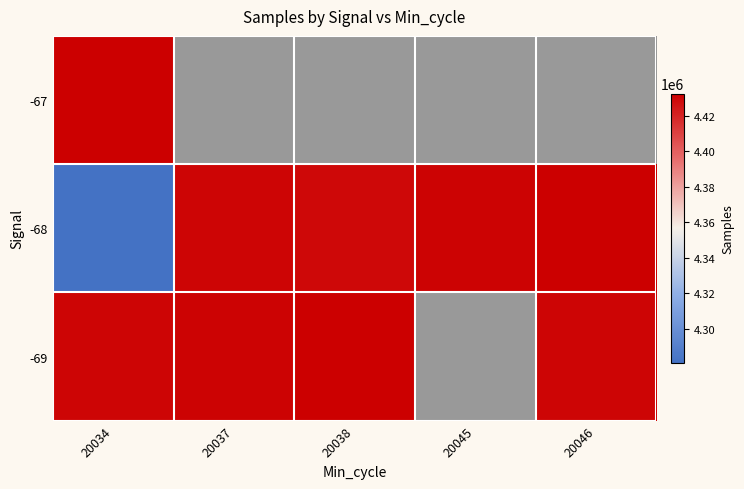

True or false: -68 has a value of 4428878.5 at 20038.

True